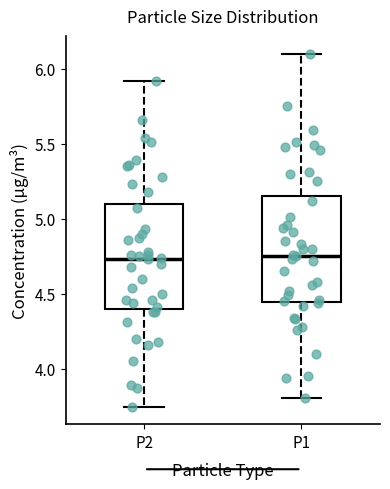

Reading left to right, transcribe this box plot: for each box, give where its median line is, the range the box spans, and where its two whiskers end, as read against the y-axis. The values are not printed on the chart, so give them approximately, as read against the axis.

P2: median 4.75, box 4.40 to 5.10, whiskers 3.75 to 5.90
P1: median 4.75, box 4.45 to 5.15, whiskers 3.80 to 6.10